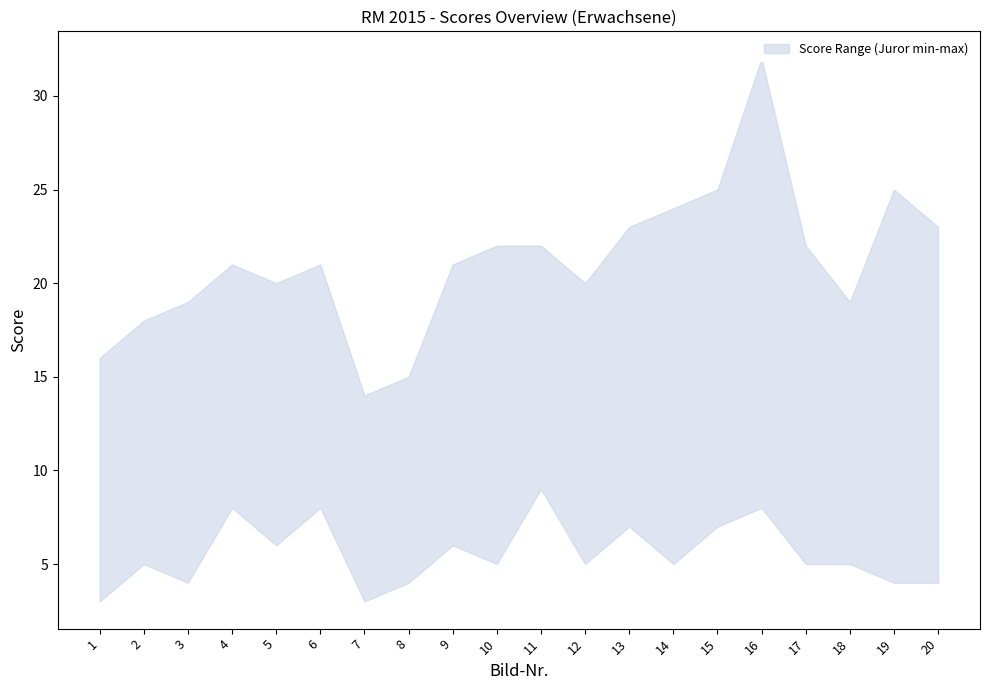

True or false: Juror 2 (lower) and Juror 1 (upper) cross at least once.

False